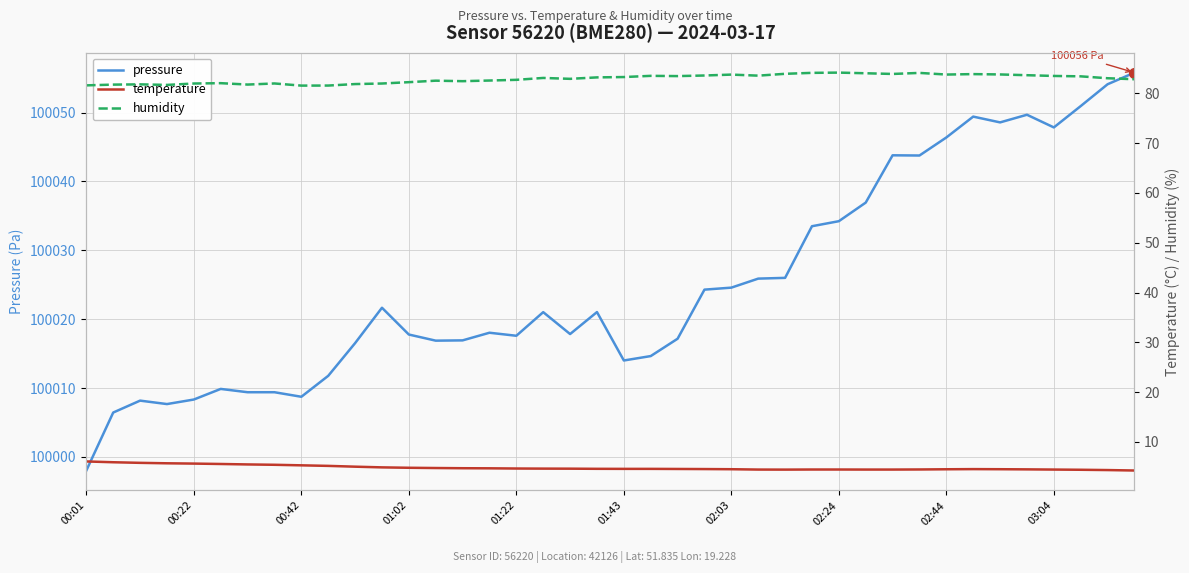

True or false: humidity has more than 2 interior local peaks.

True